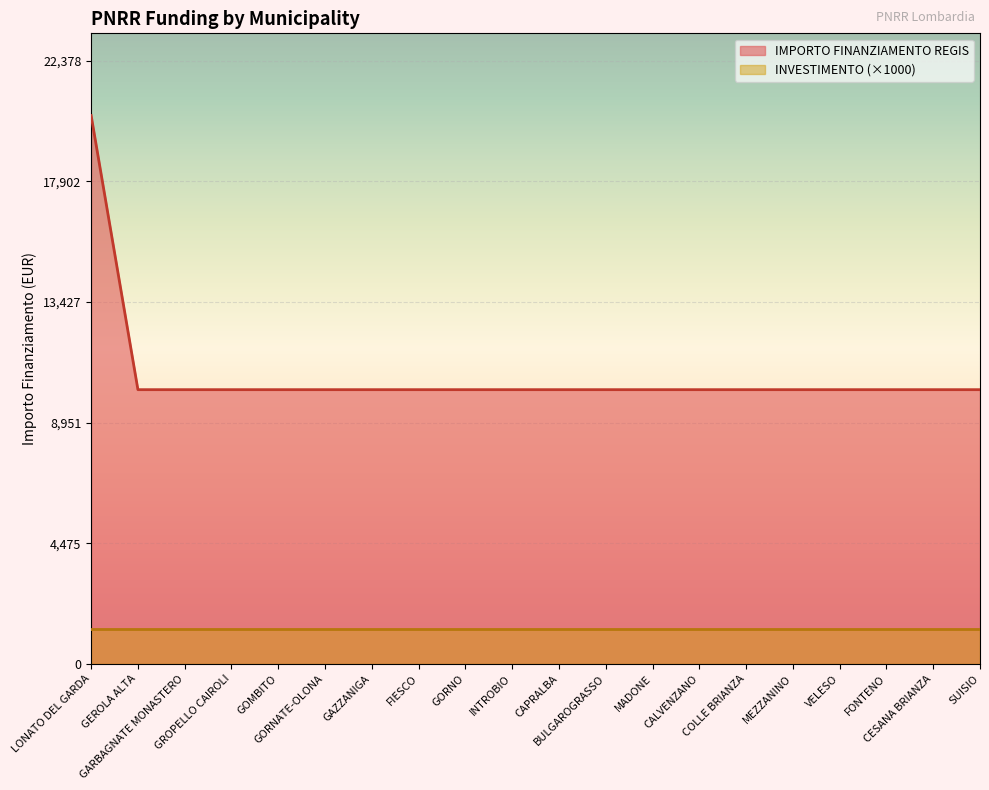

Rank the categories by value from highest to lowest.

LONATO DEL GARDA, GEROLA ALTA, GARBAGNATE MONASTERO, GROPELLO CAIROLI, GOMBITO, GORNATE-OLONA, GAZZANIGA, FIESCO, GORNO, INTROBIO, CAPRALBA, BULGAROGRASSO, MADONE, CALVENZANO, COLLE BRIANZA, MEZZANINO, VELESO, FONTENO, CESANA BRIANZA, SUISIO